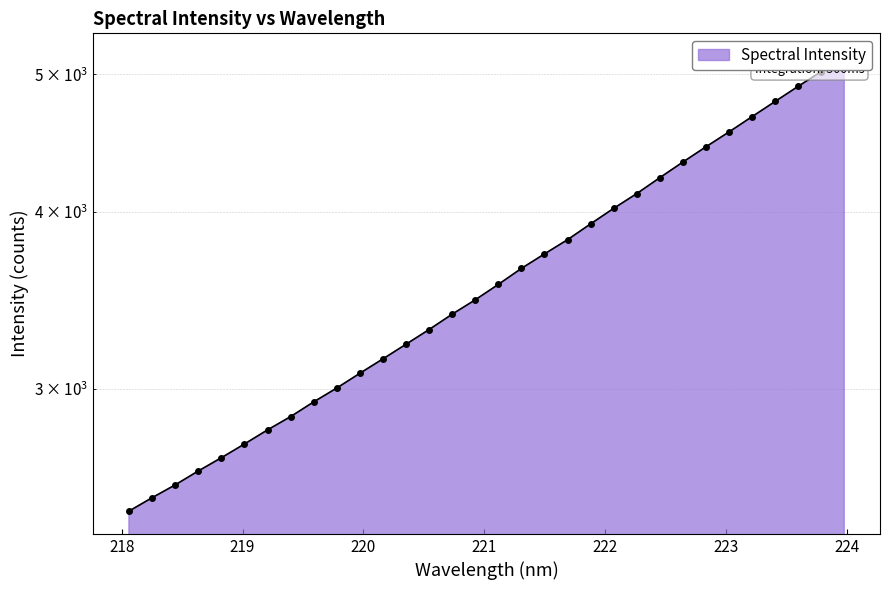

At which label is the value closest to 3804?

221.6902